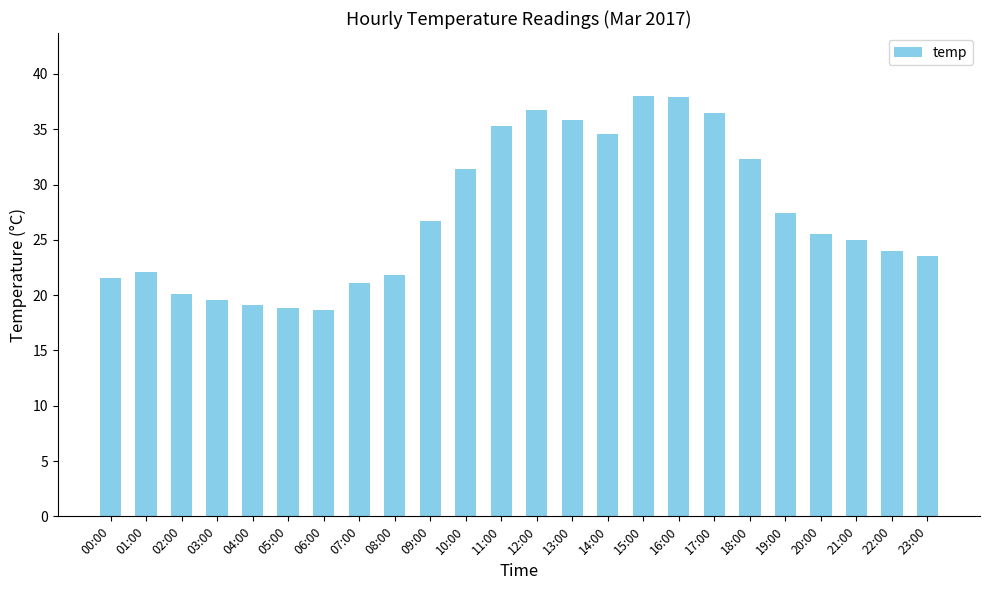

The value at 14:00 is 60.0. True or false?

False